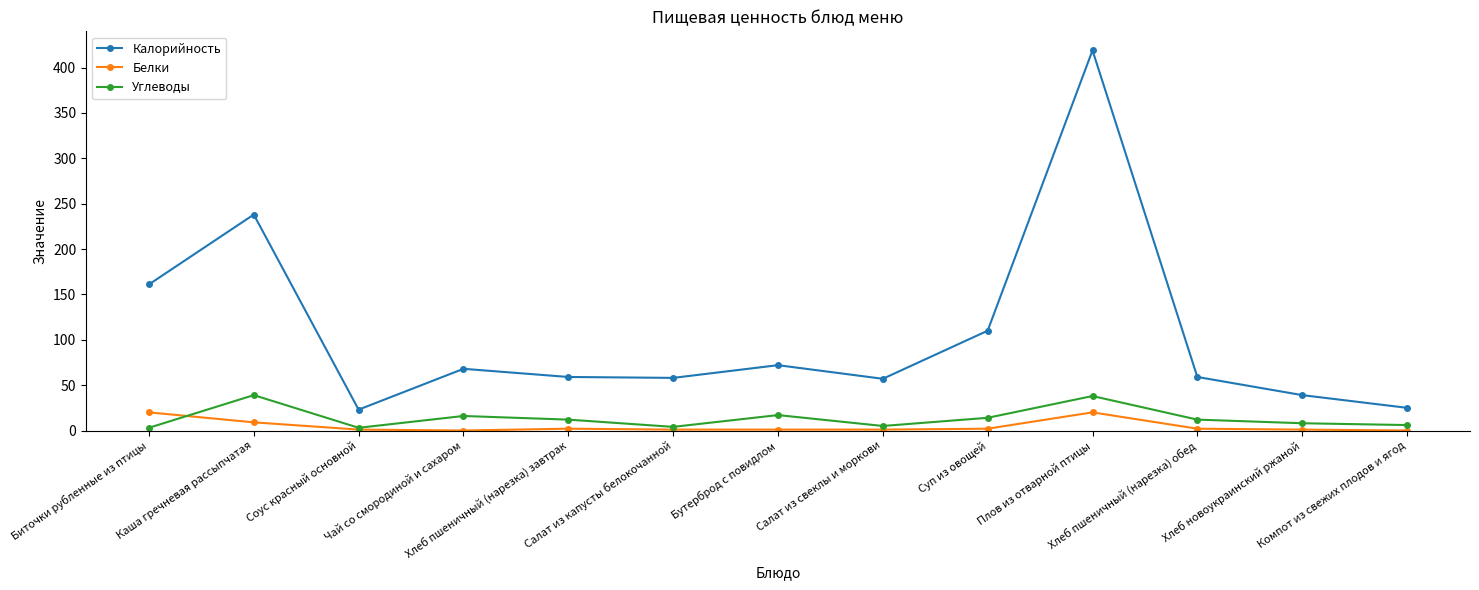

What is the difference between the highest and lowest values at Хлеб пшеничный (нарезка) завтрак?

57